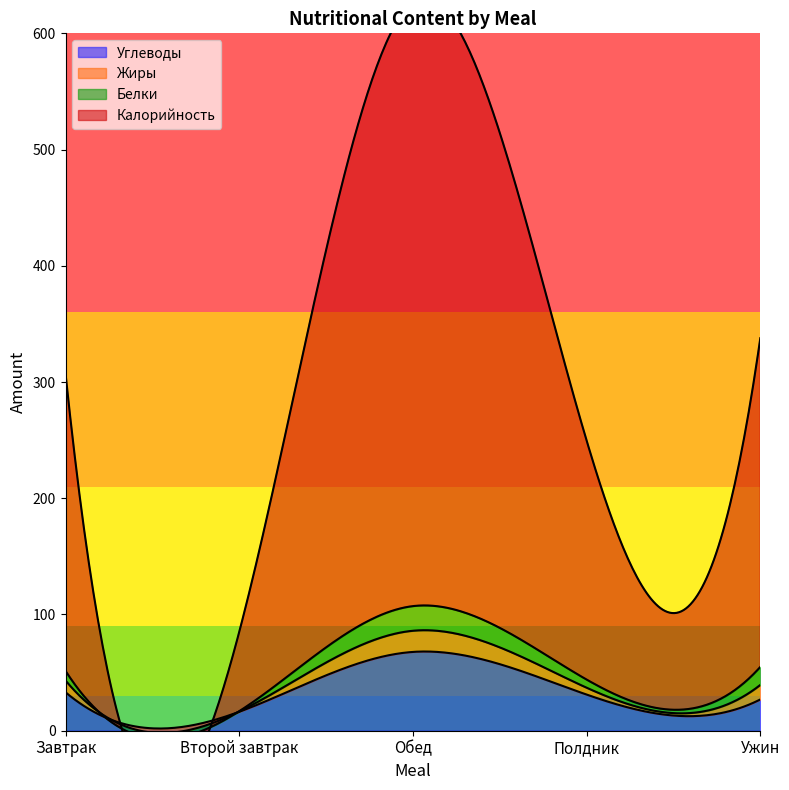

Read the Углеводы value at Ужин.

26.9